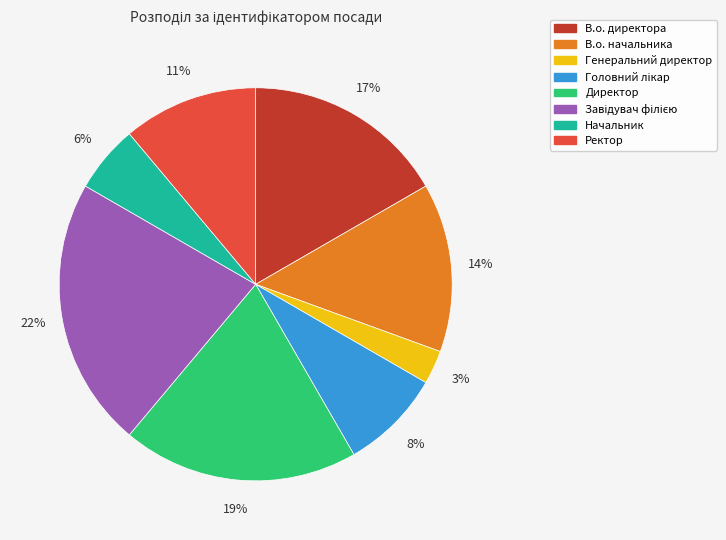

What is the smallest slice in the pie chart?

Генеральний директор